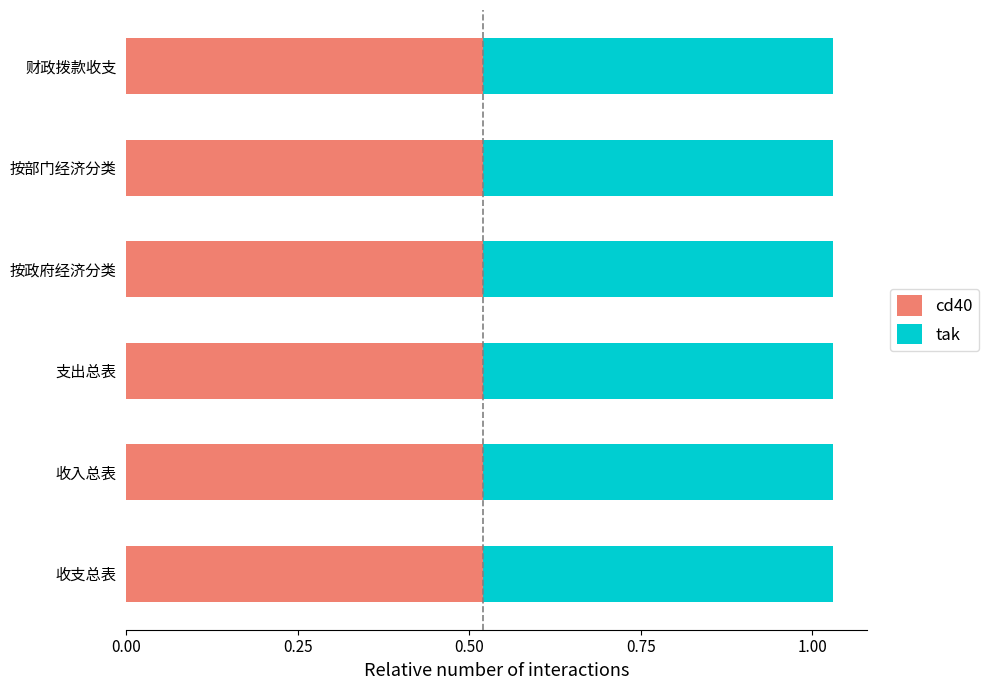

What is the sum of all cd40 values?

3.1